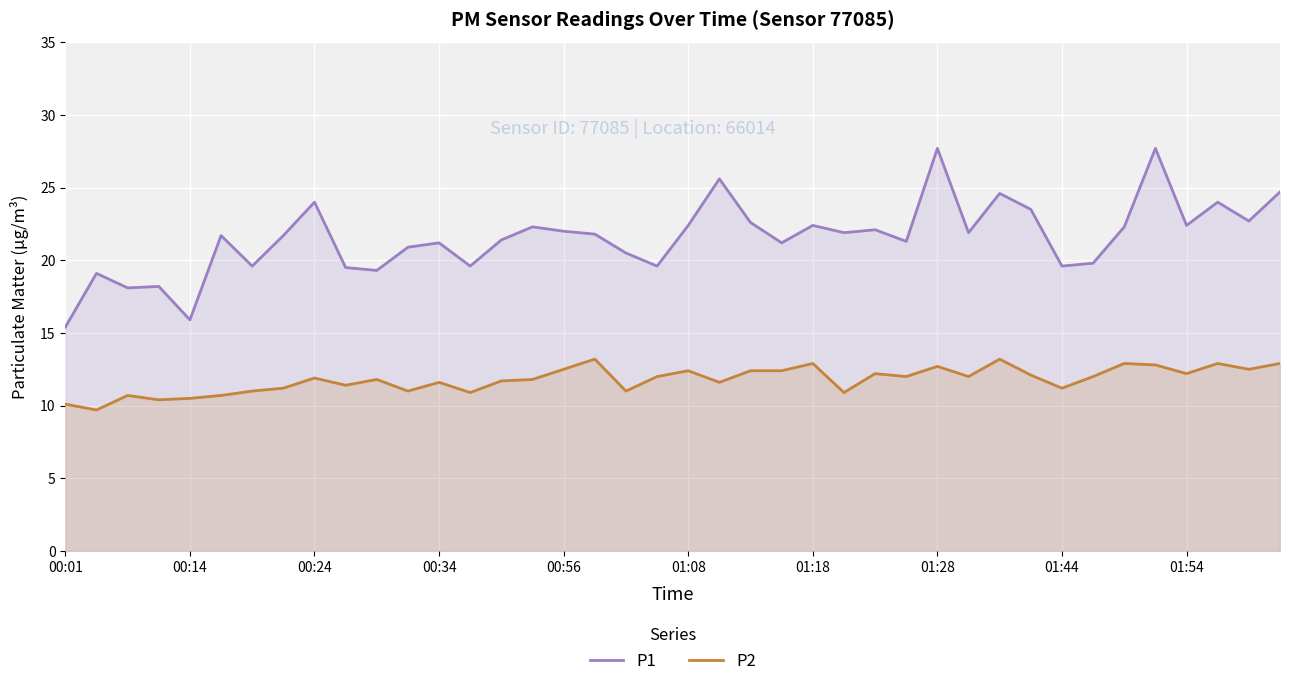

What is the lowest value of the P2 series?

9.7